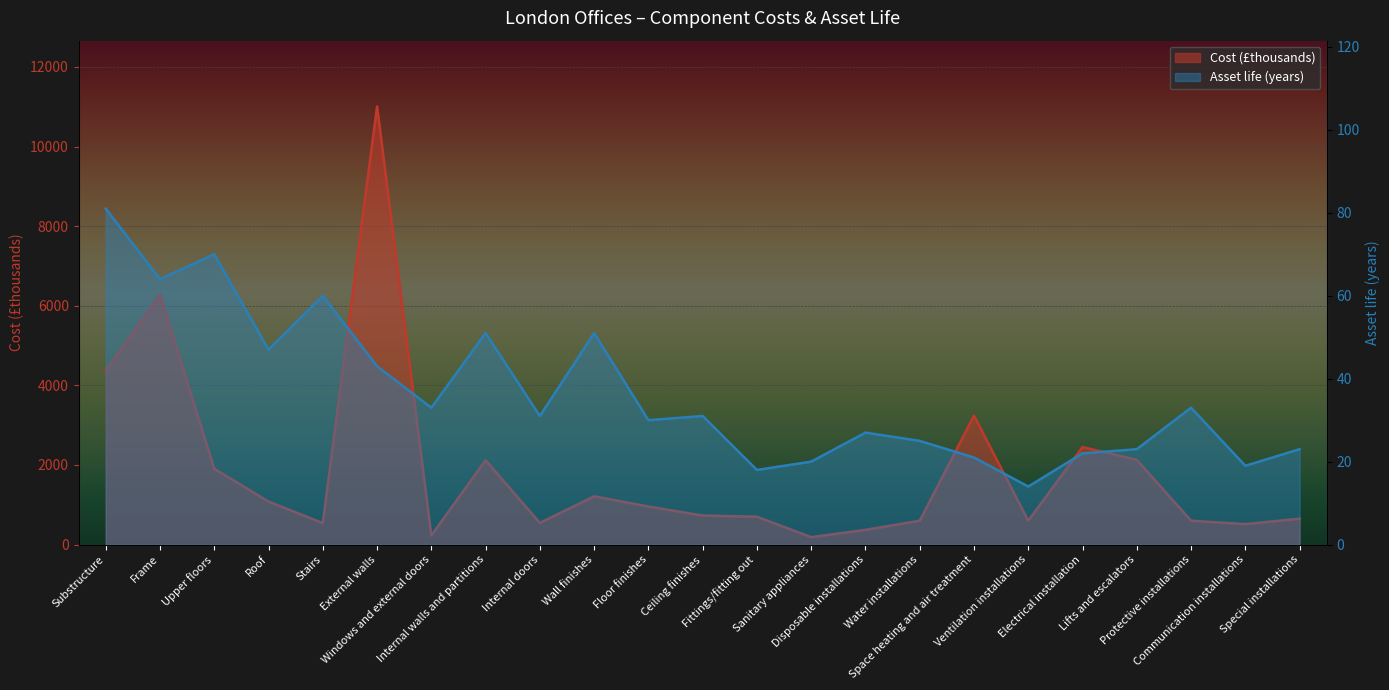

True or false: Asset life (years) and Cost (£thousands) intersect in this chart.

False